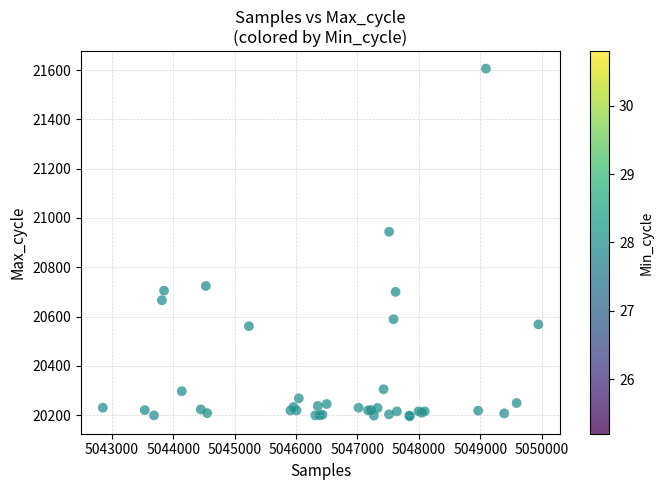

What Y value in the scatter plot is closest to 20900?

20944